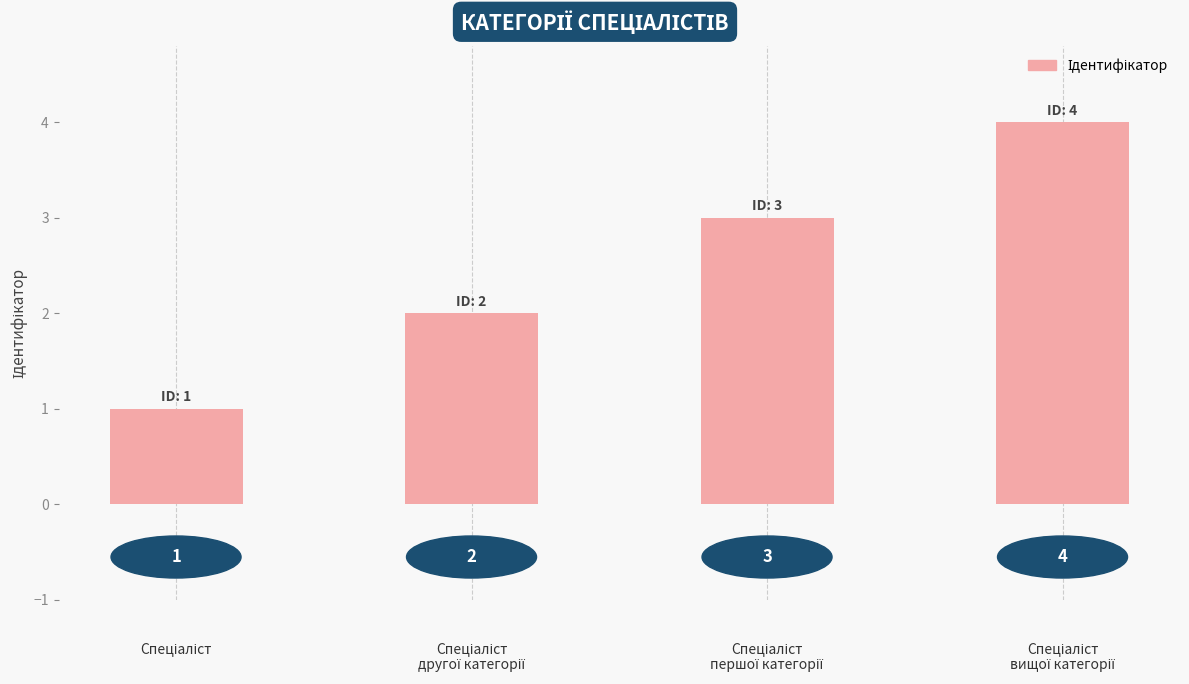

Count the values in the range 2 to 4.

3